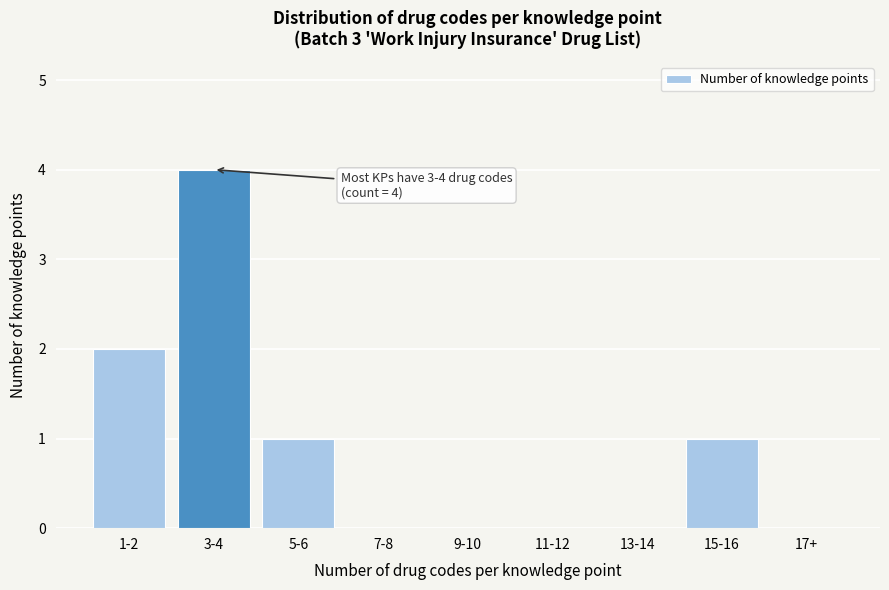

Reading left to right, what are all the values shown in this chart?

1-2=2	3-4=4	5-6=1	7-8=0	9-10=0	11-12=0	13-14=0	15-16=1	17+=0